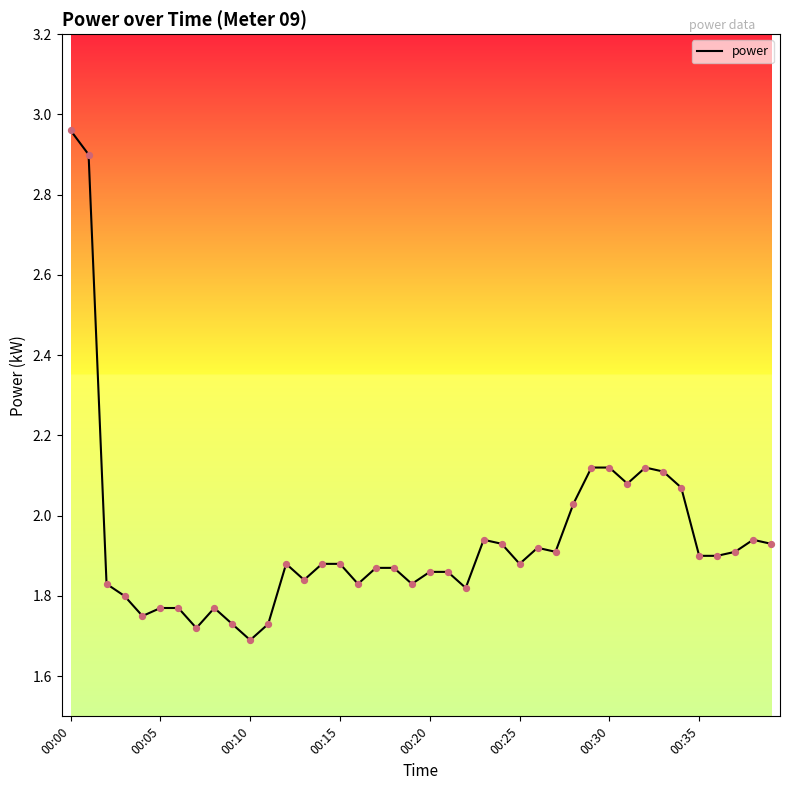

What is the difference between the maximum and minimum values?

1.3